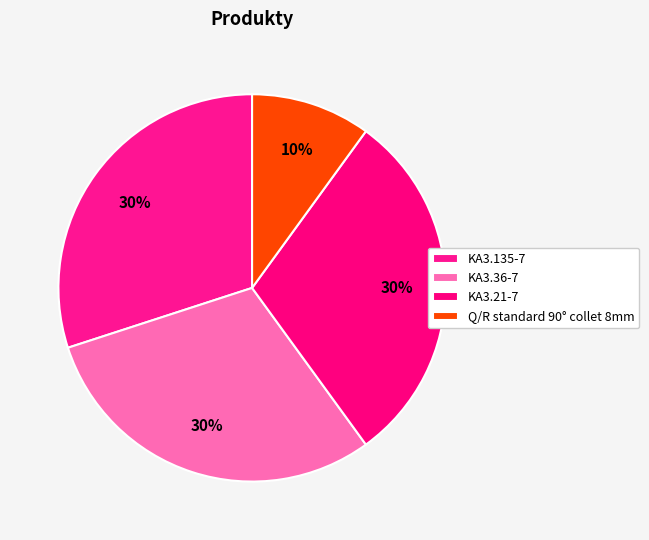

Does KA3.36-7 account for over 50% of the chart?

No